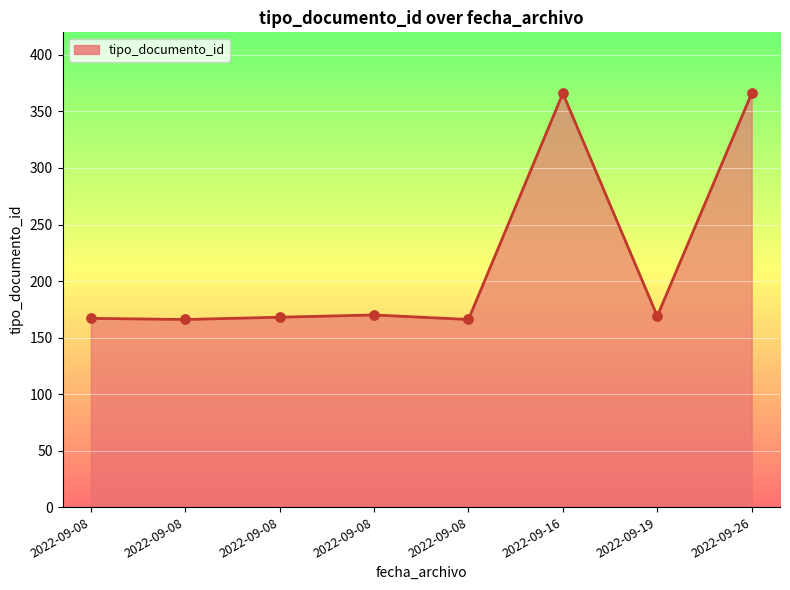

Count the number of data series in this chart.

1